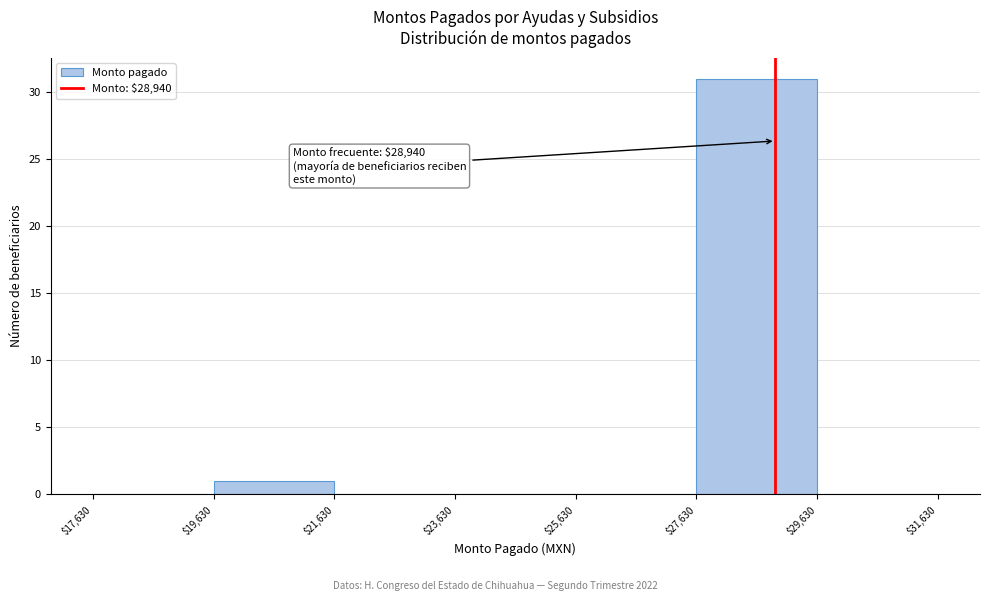

Over which range of the x-axis is the bar tallest?

$27,630 to $29,630